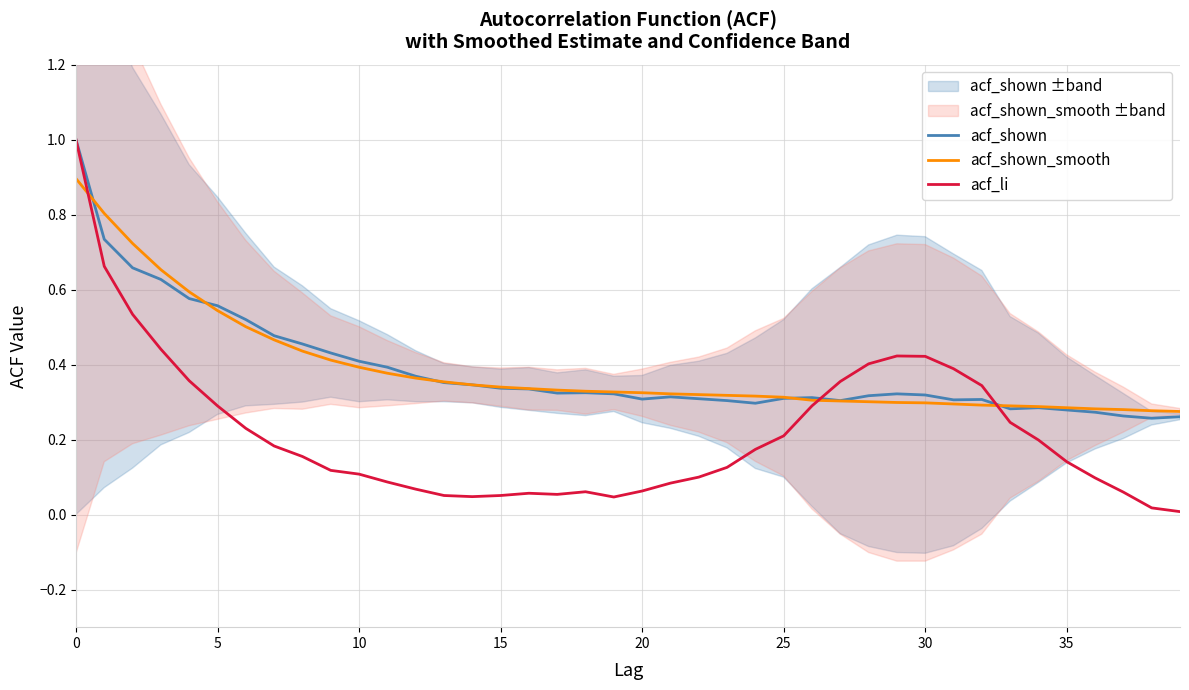

What is the difference between the highest and lowest values at 39?

0.3